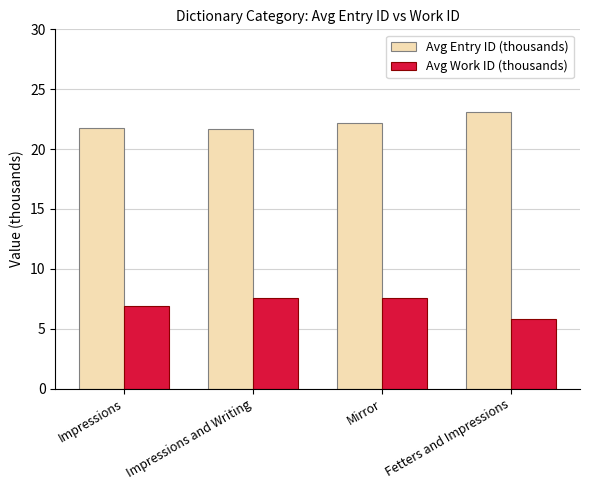

Which series has the largest total across all categories?

Avg Entry ID (thousands)